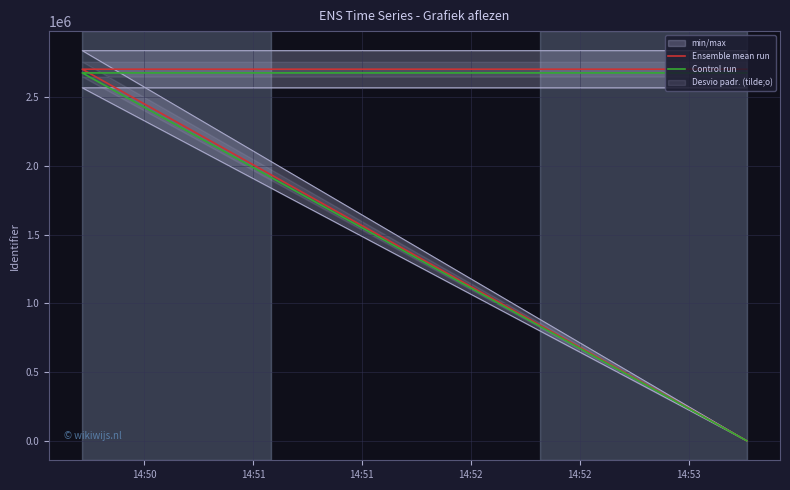

Is the value of Control run at 14:52 greater than the value of Ensemble mean run at 14:52?

No